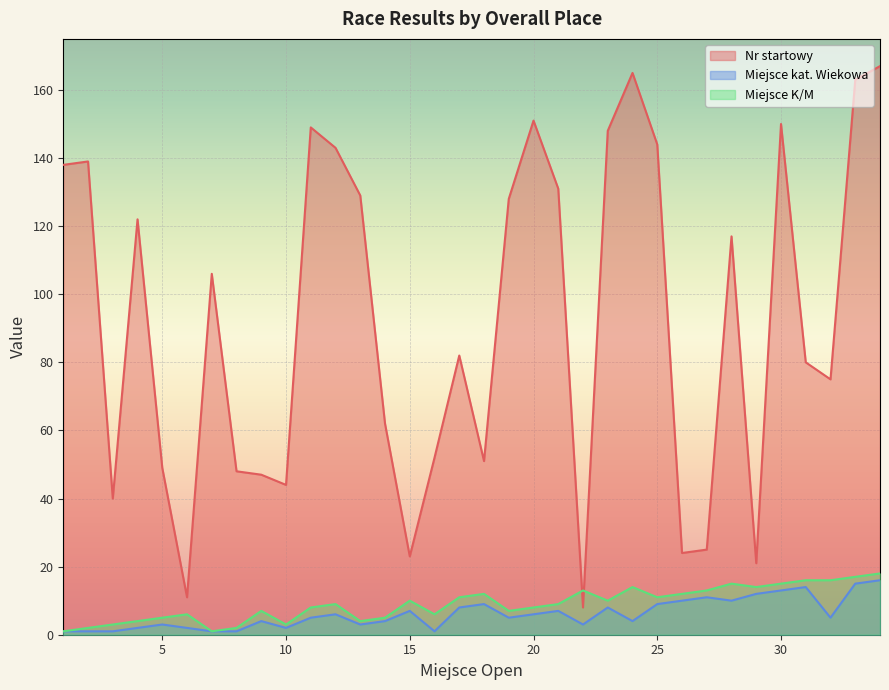

The value of Nr startowy at 30 is 209. True or false?

False